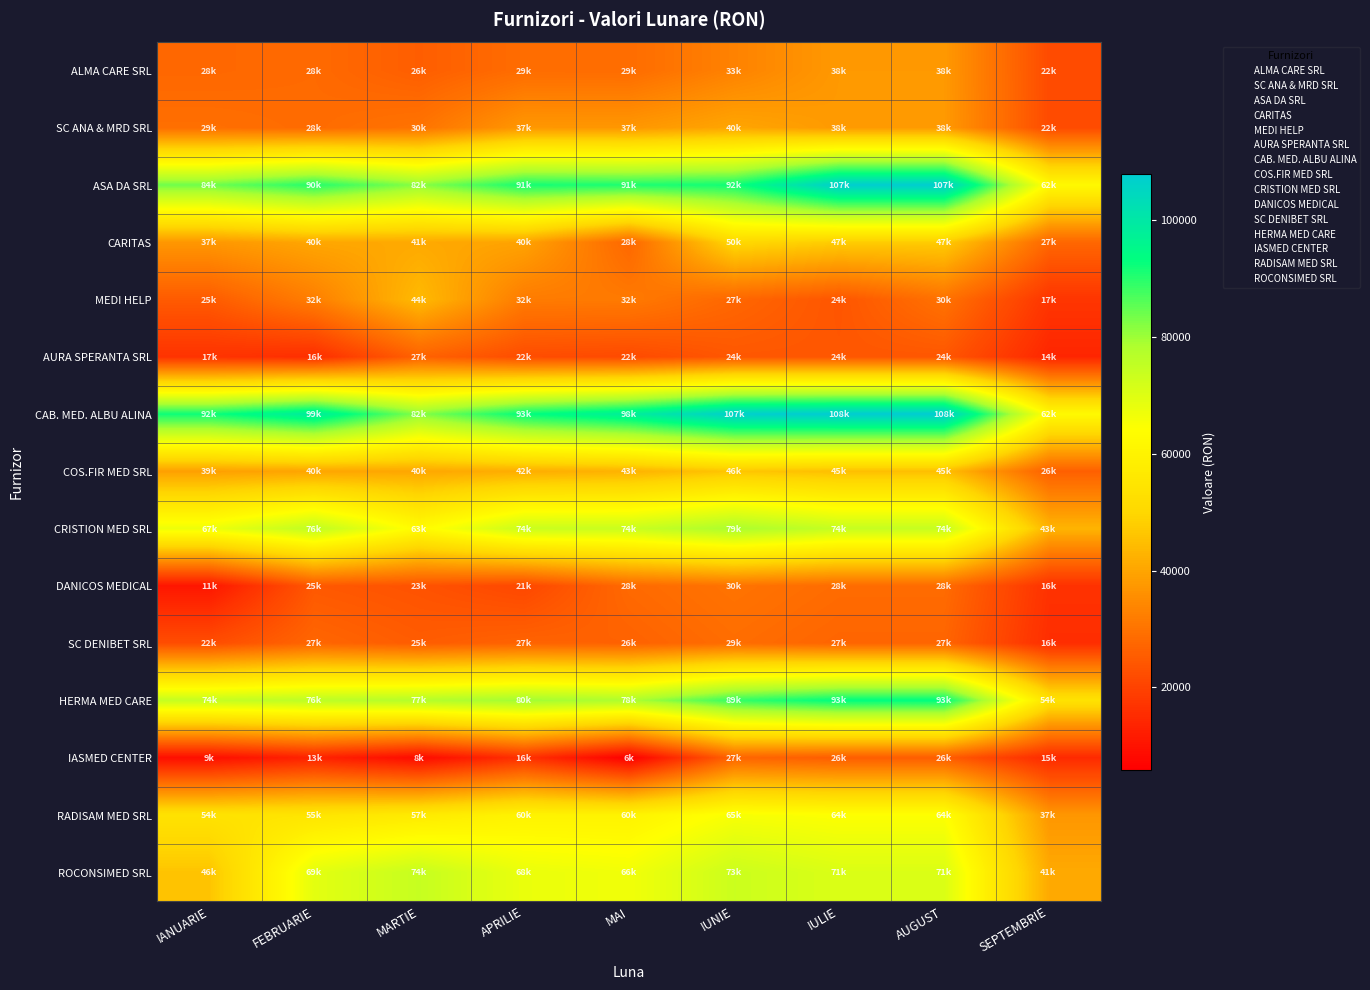

How many data points does each series have?

9